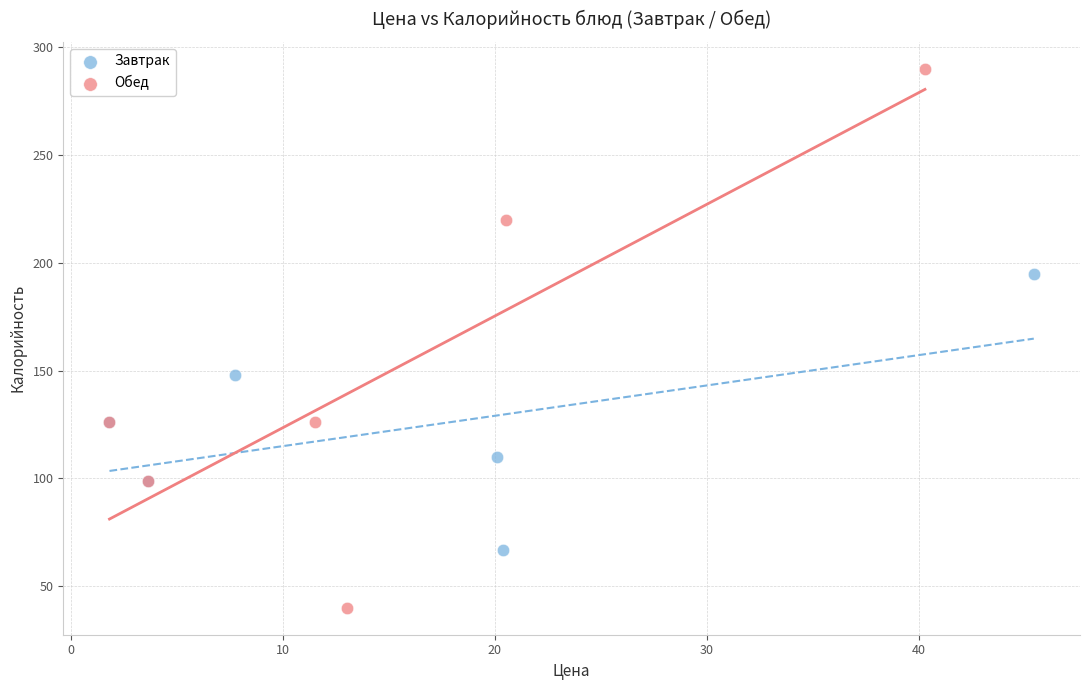

Which series reaches the maximum Y coordinate?

Обед